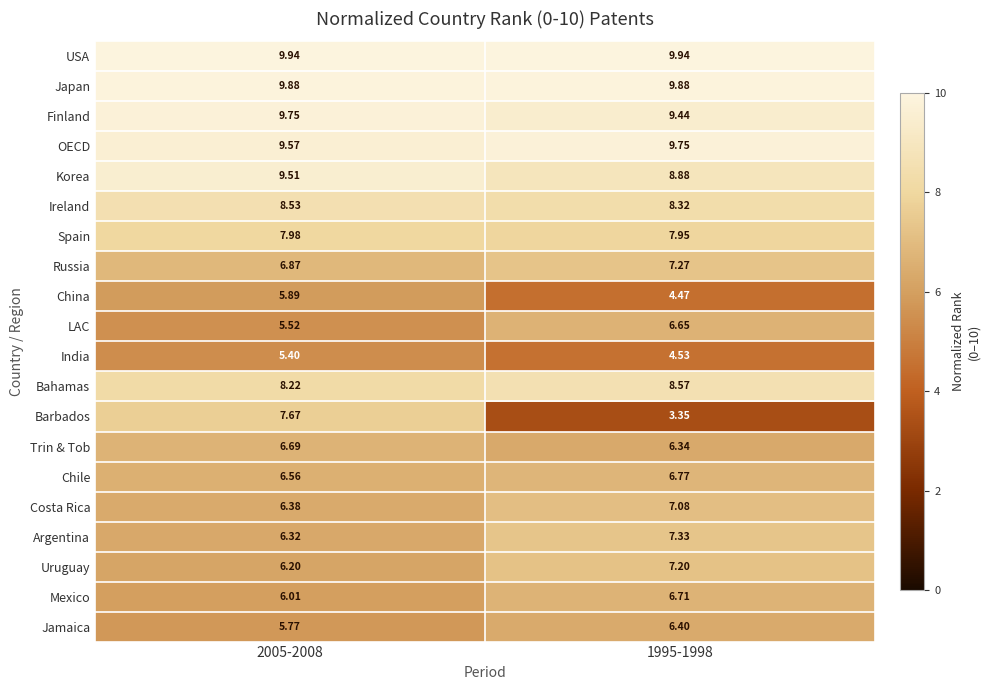

Which series has the largest range (max minus min)?

Barbados